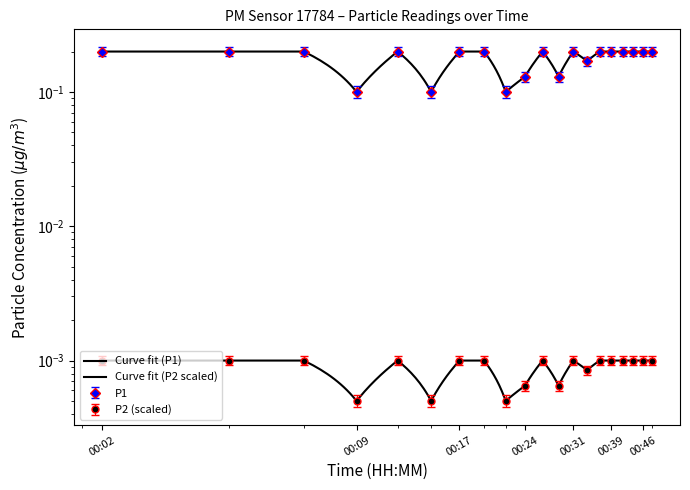

Where is the first local maximum for P1?

00:12